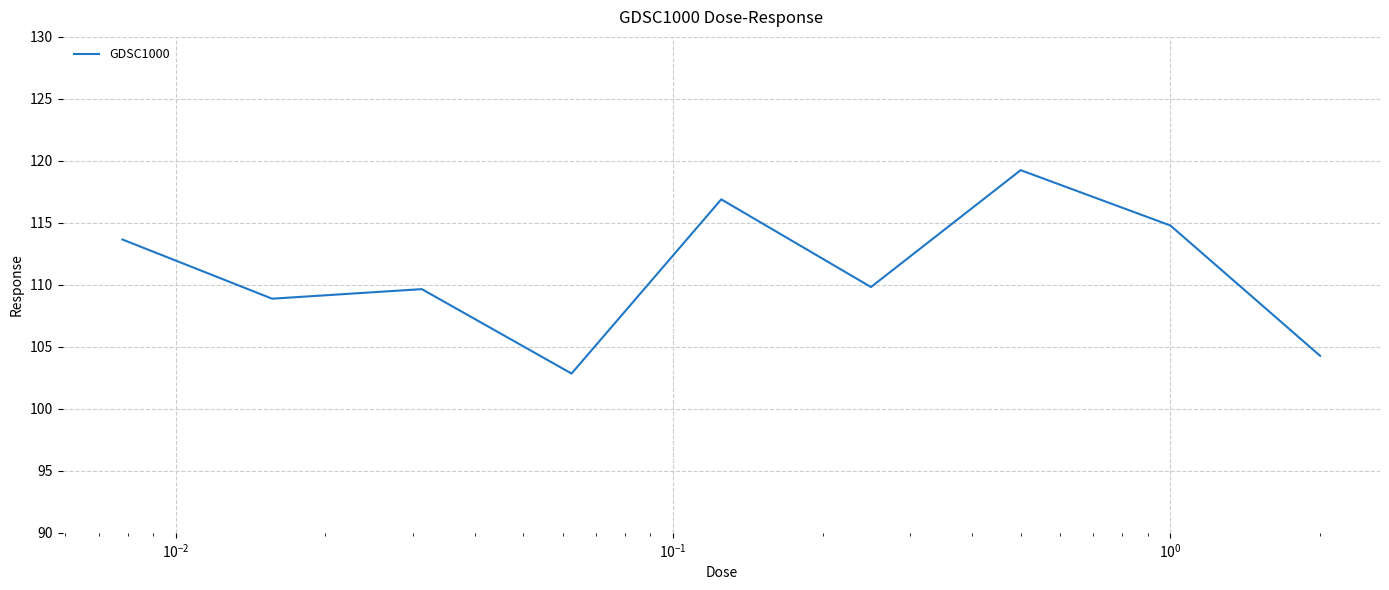

What is the difference between the maximum and minimum values?

16.4